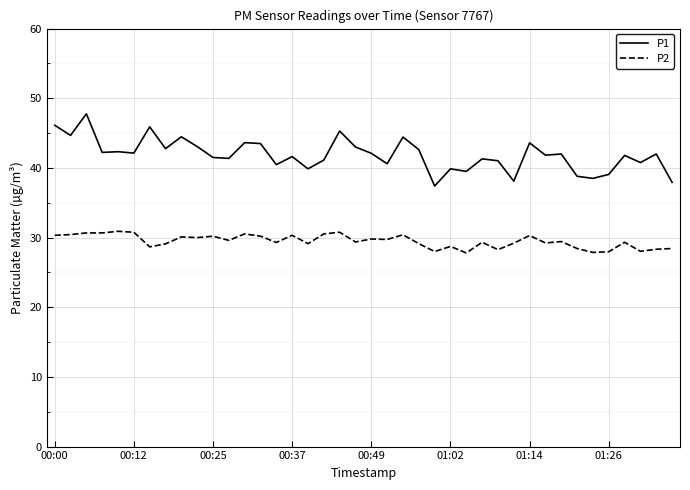

What is the difference between the maximum and minimum values in the P1 series?

10.4